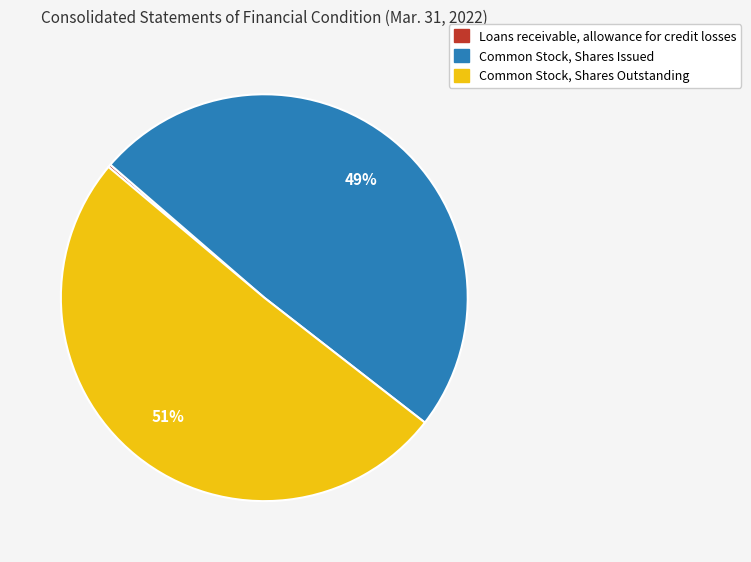

Is Common Stock, Shares Issued the majority of the pie?

No